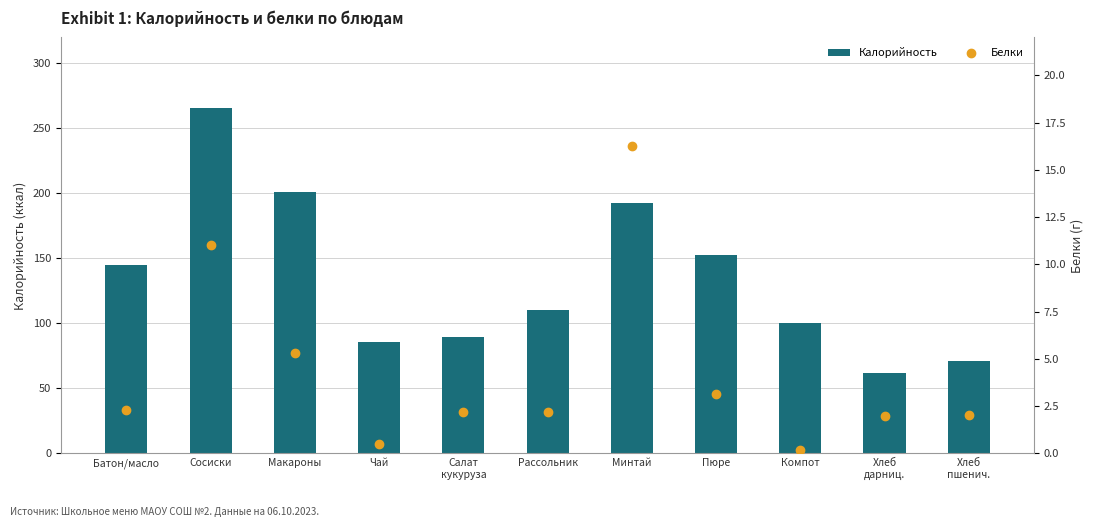

The value of Калорийность at Рассольник is 64.9. True or false?

False